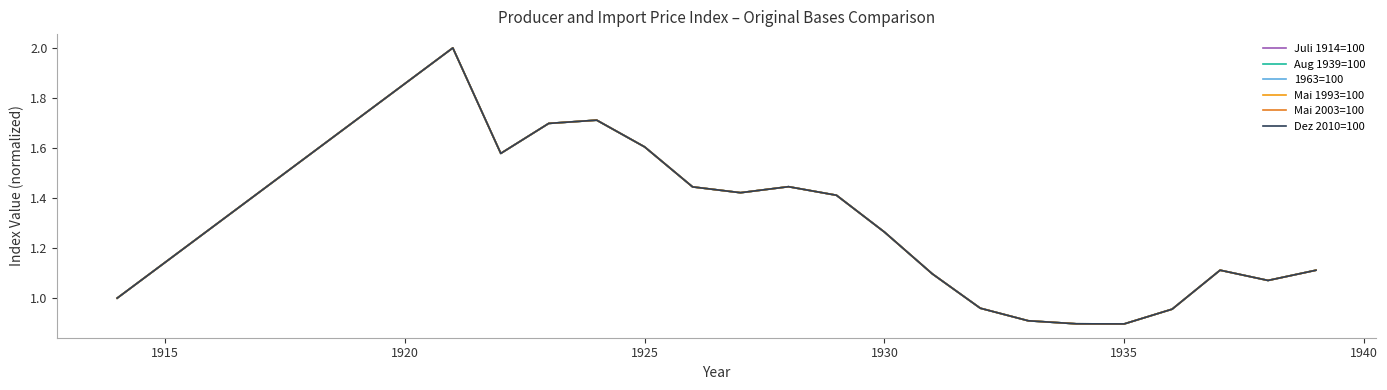

At which label does Mai 1993=100 first exceed 1?

1915